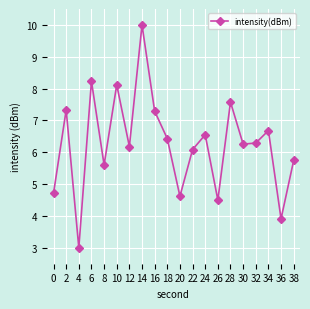

At which label is the value closest to 6?

22